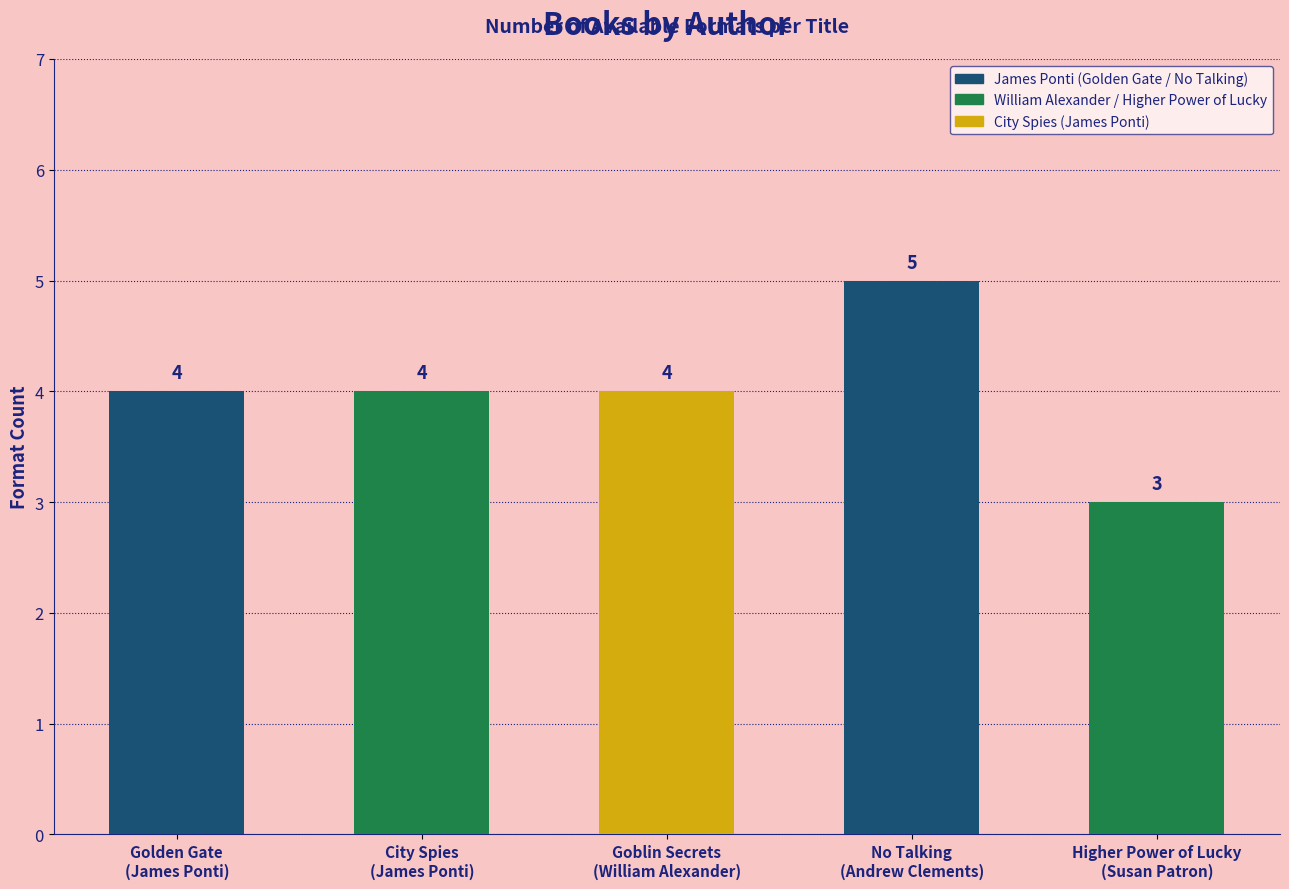

The value at Higher Power of Lucky
(Susan Patron) is 3. True or false?

True